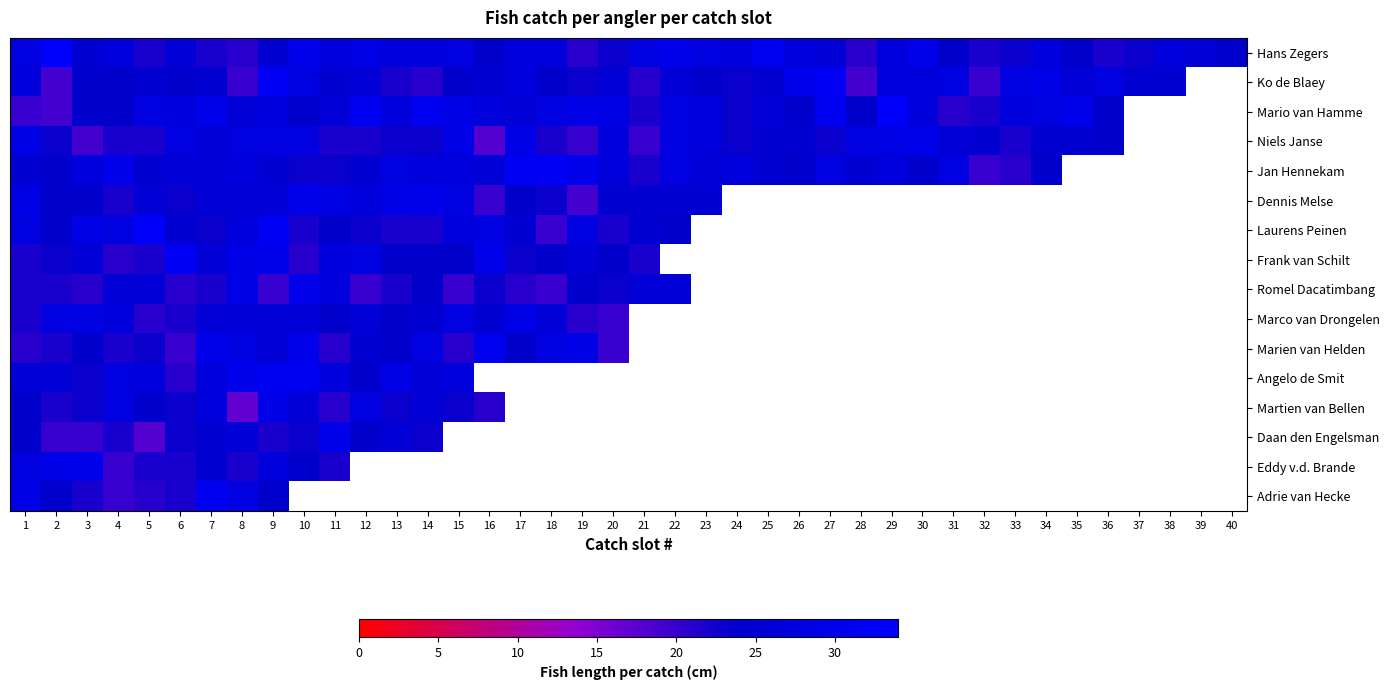

How many positive values does the Laurens Peinen series have?

22